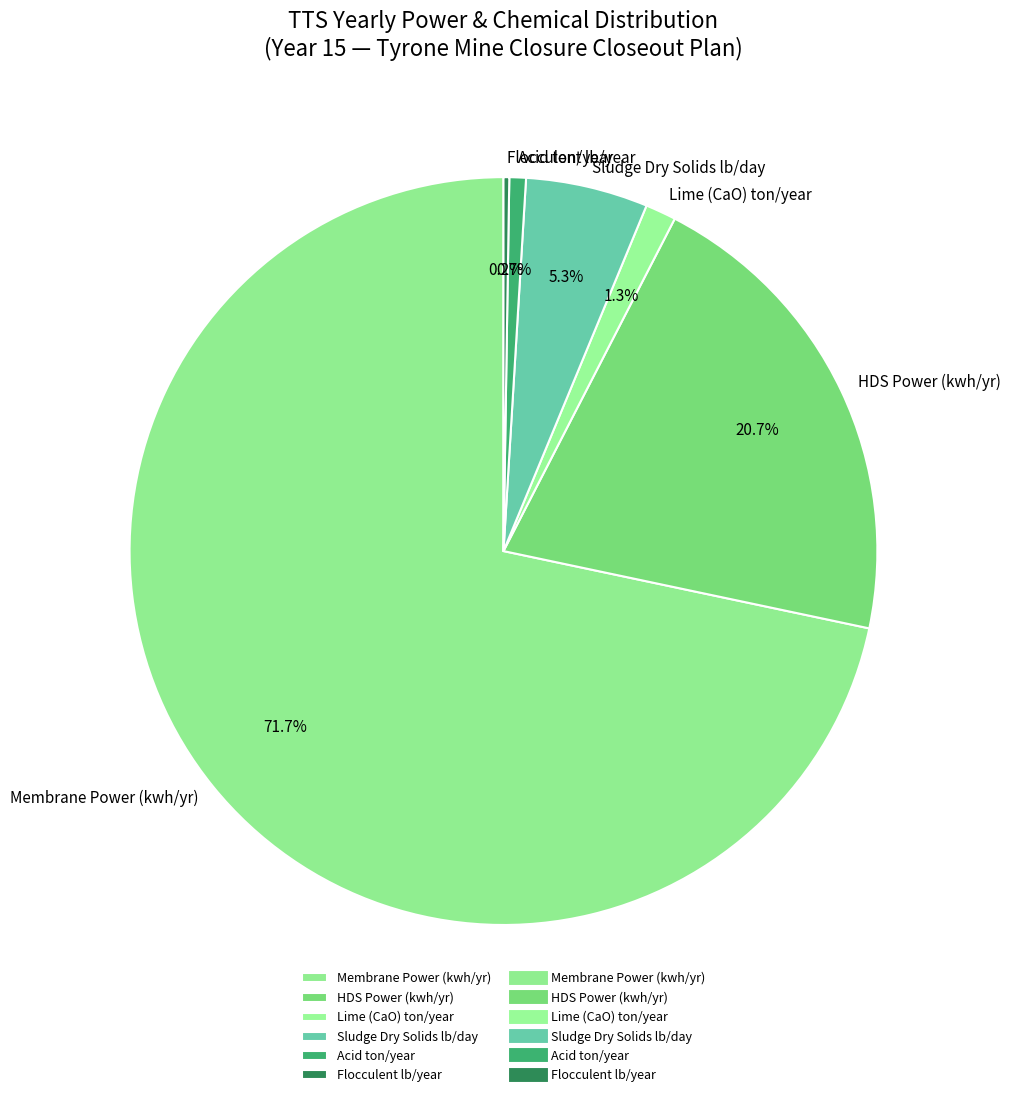

What is the largest slice in the pie chart?

Membrane Power (kwh/yr)